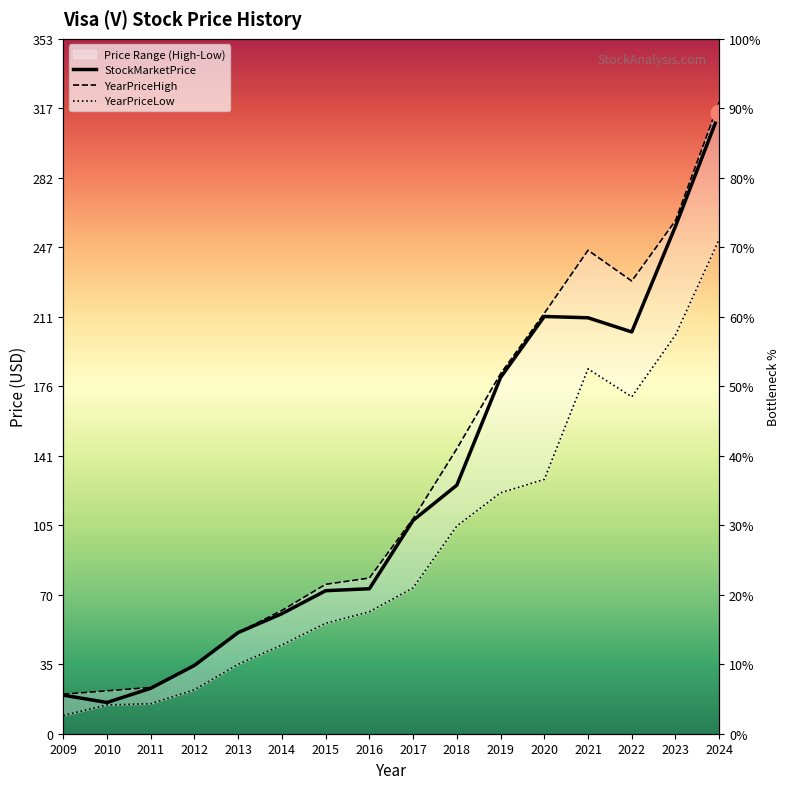

At which category does StockMarketPrice reach its first local valley?

2010